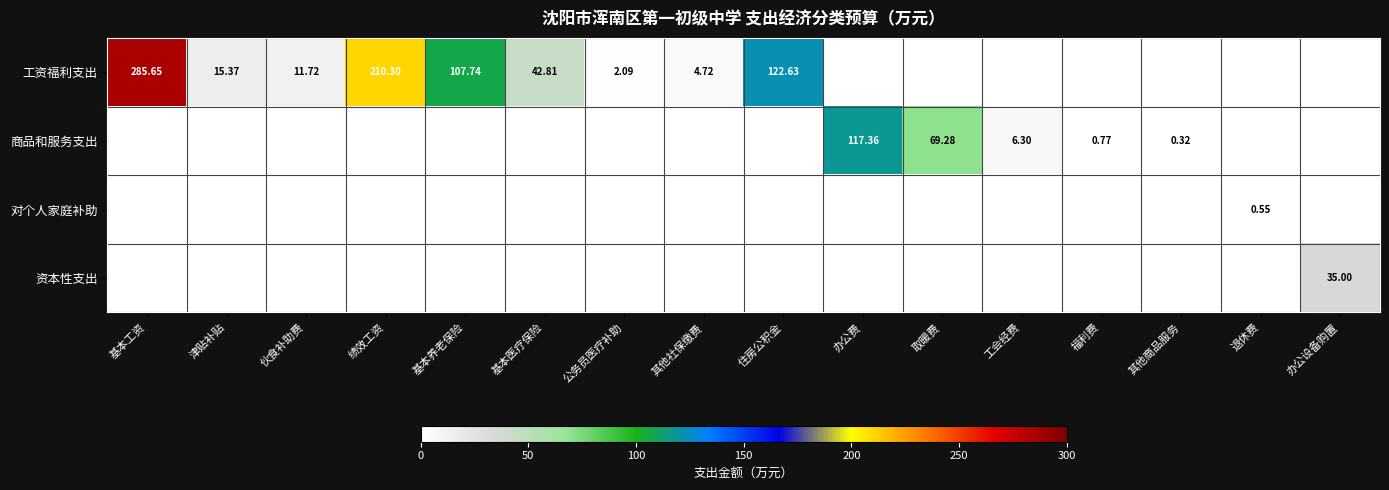

What is the difference between the maximum and minimum values in the 对个人家庭补助 series?

0.6